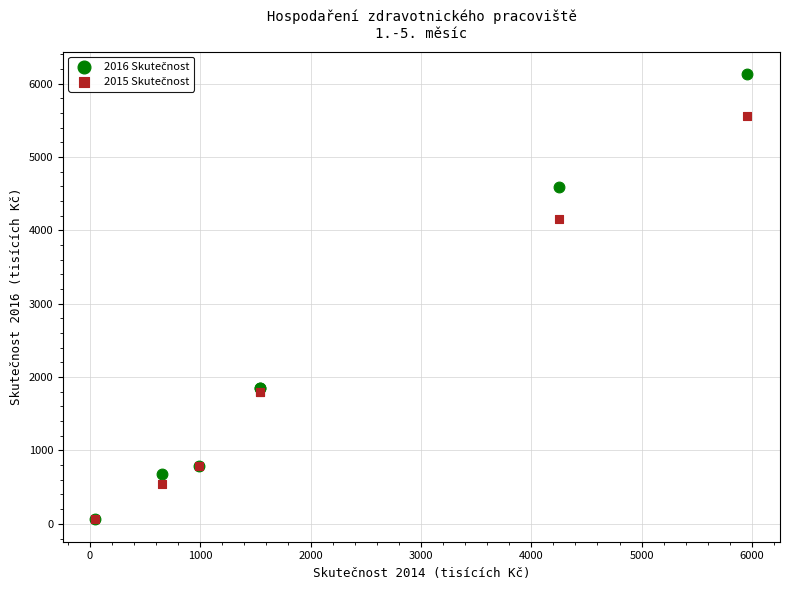

Across all series, what Y value is closest to 3096?

4159.7